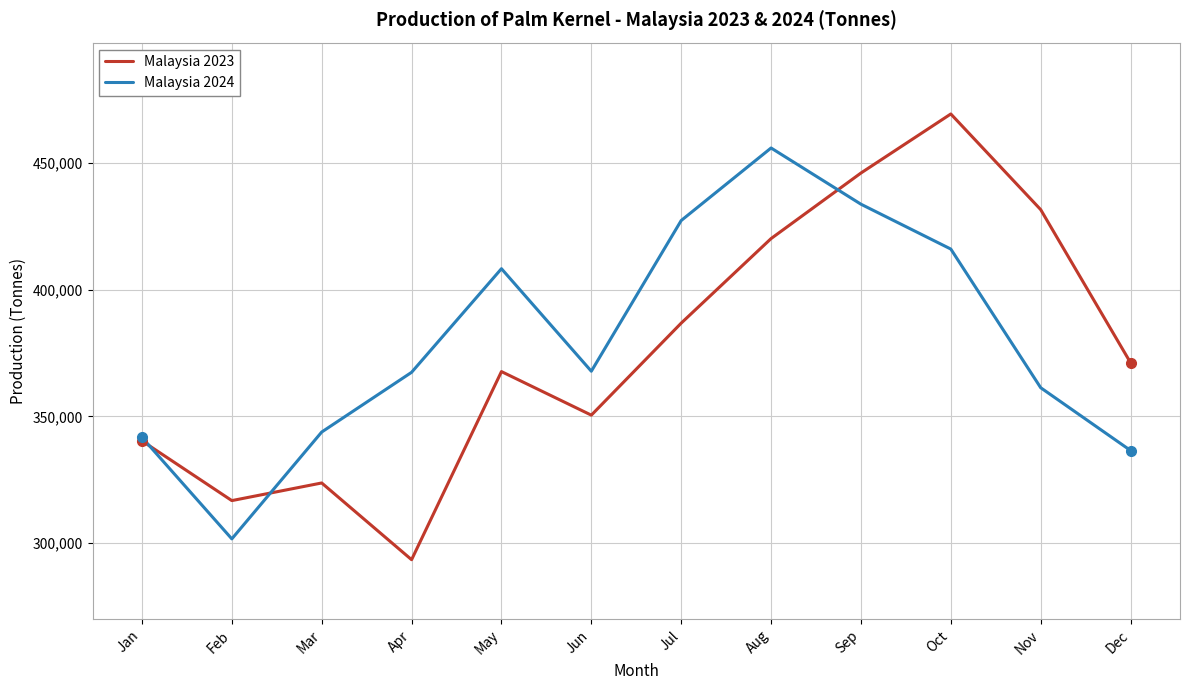

True or false: Malaysia 2023 and Malaysia 2024 intersect in this chart.

True